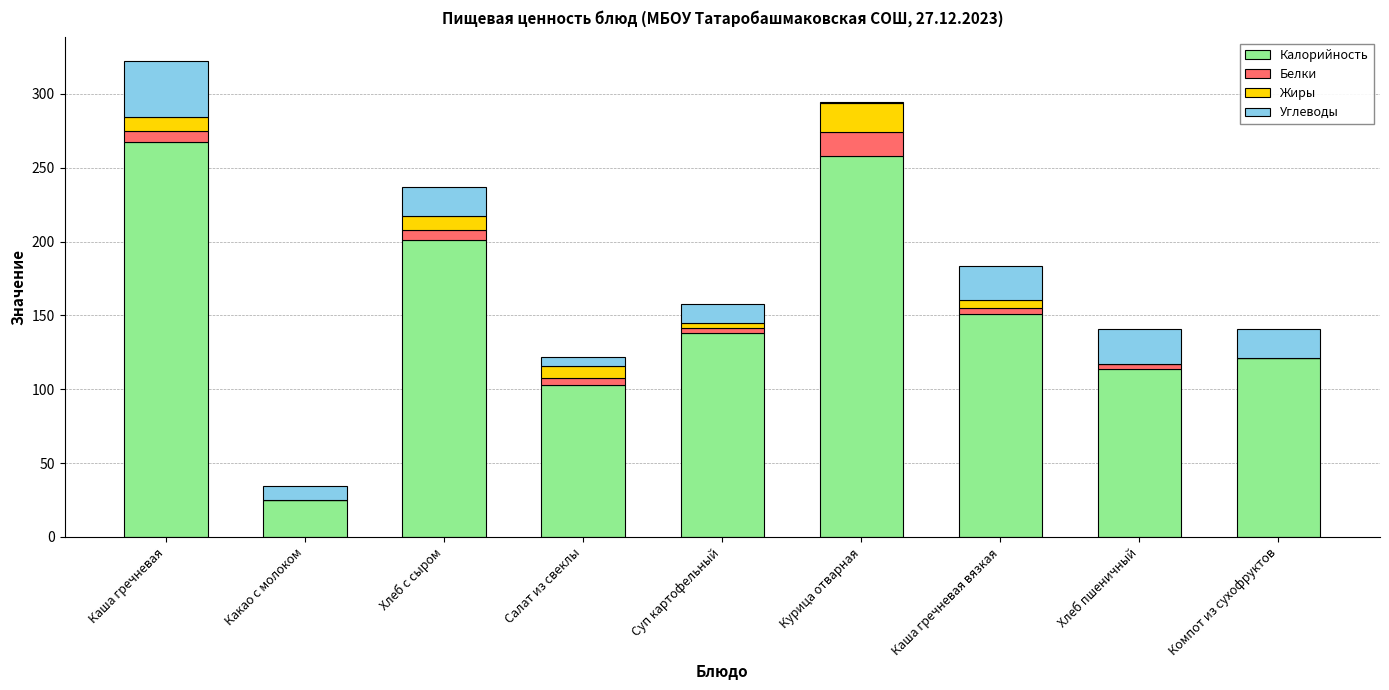

At which category is the sum across all series the highest?

Каша гречневая